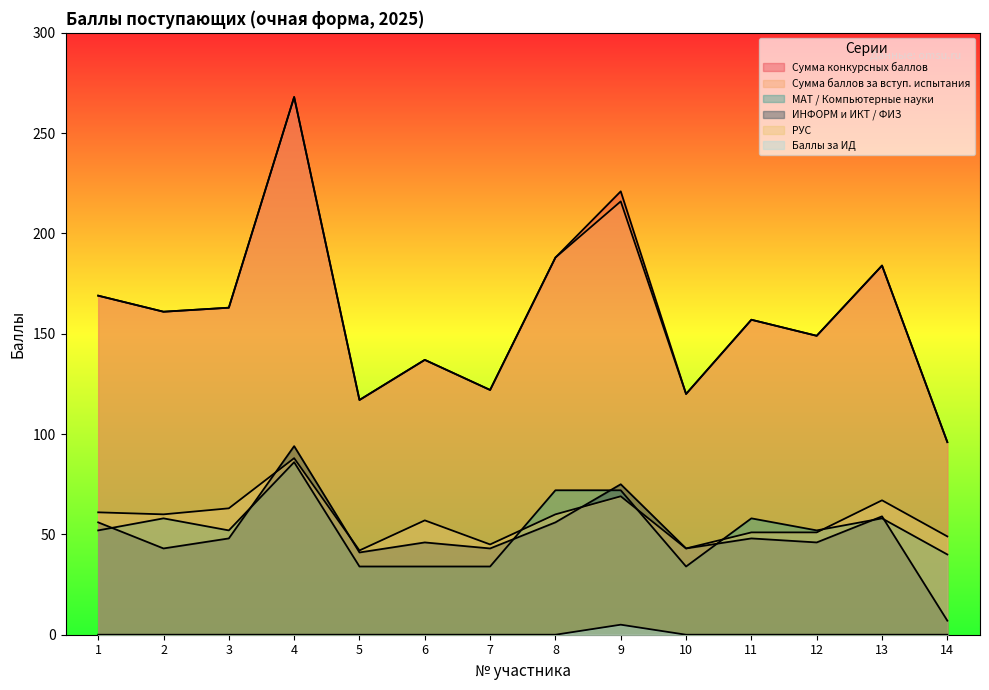

Reading left to right, list all the values displayed in this chart.

Сумма конкурсных баллов: 169	161	163	268	117	137	122	188	221	120	157	149	184	96
Сумма баллов за вступ. испытания: 169	161	163	268	117	137	122	188	216	120	157	149	184	96
МАТ / Компьютерные науки: 52	58	52	86	34	34	34	72	72	34	58	52	58	40
ИНФОРМ и ИКТ / ФИЗ: 56	43	48	94	41	46	43	56	75	43	48	46	59	7
РУС: 61	60	63	88	42	57	45	60	69	43	51	51	67	49
Баллы за ИД: 0	0	0	0	0	0	0	0	5	0	0	0	0	0